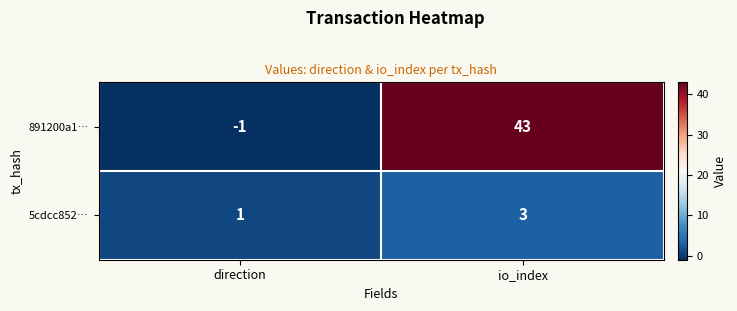

What is the greatest value displayed?

43